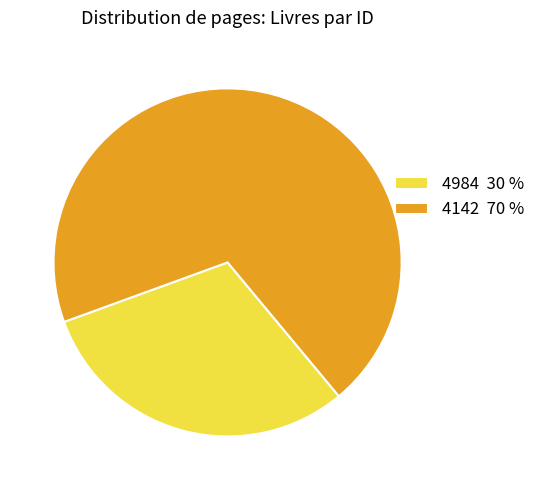

Which slice is the largest?

4142